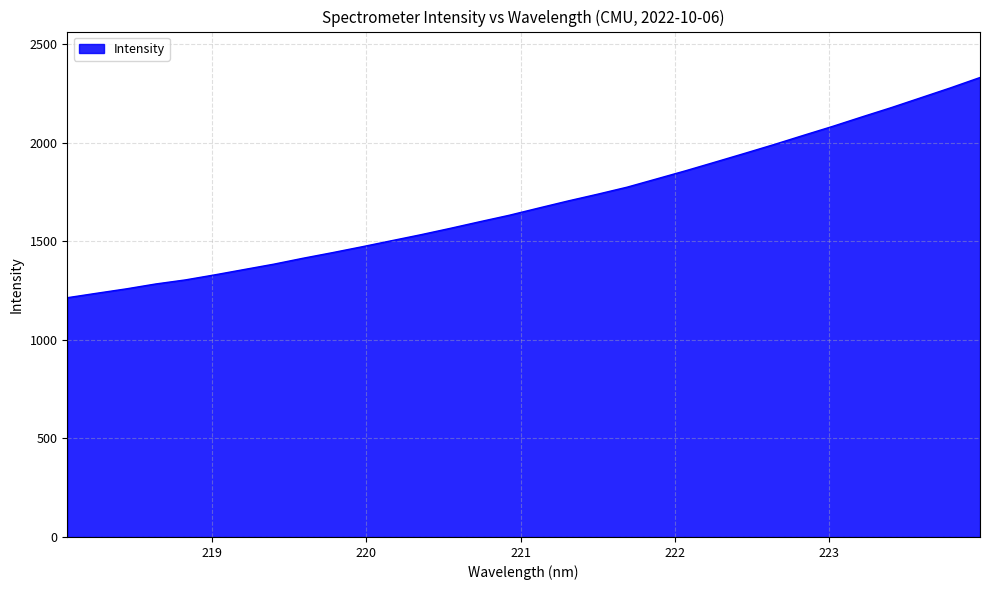

What is the smallest value displayed?

1214.2